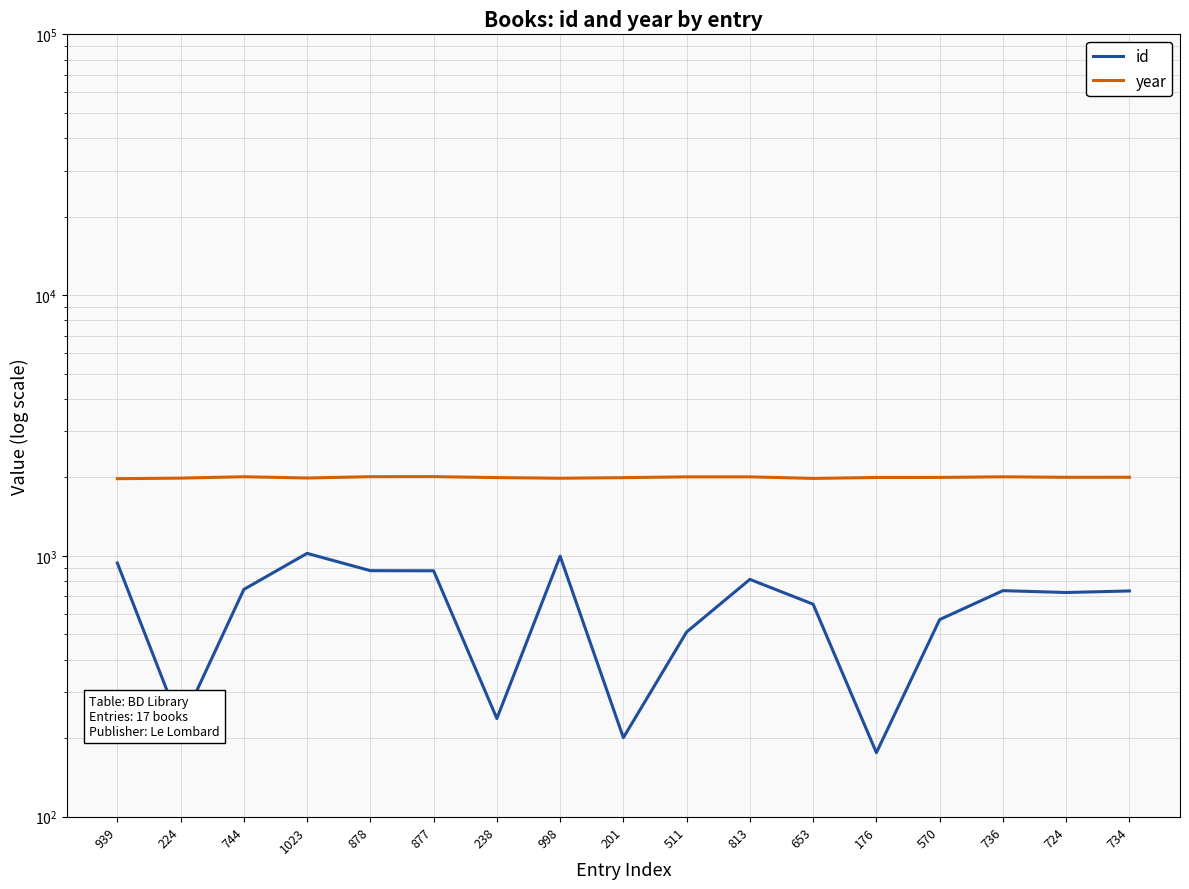

What is the difference between the highest and lowest values at 998?

988